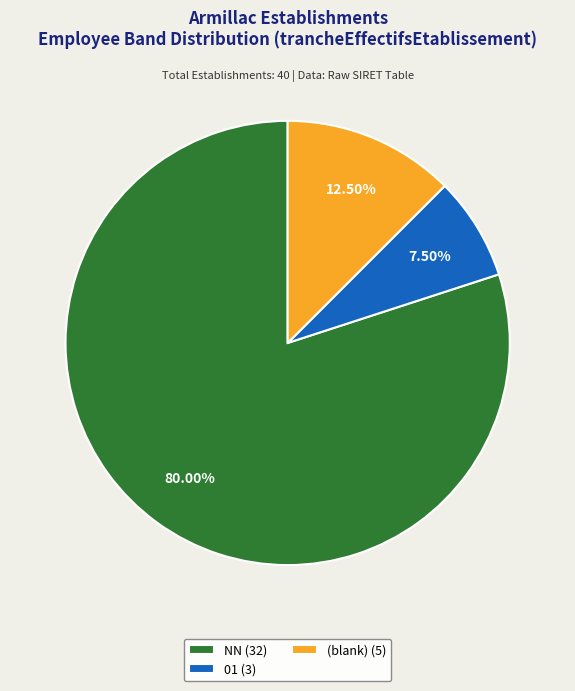

Between 01 (3) and (blank) (5), which is larger?

(blank) (5)